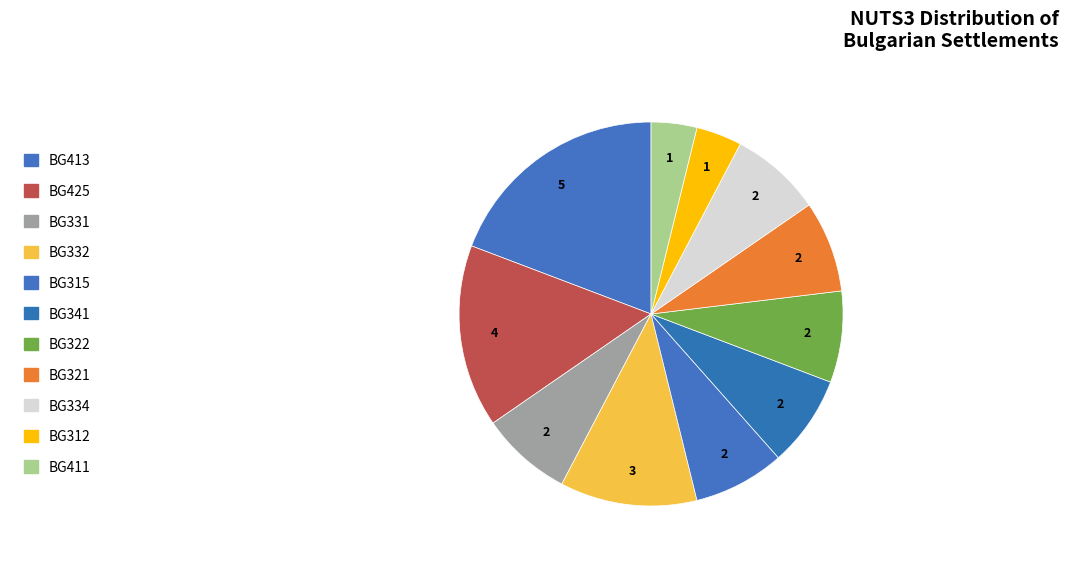

Count the number of slices in the pie.

11